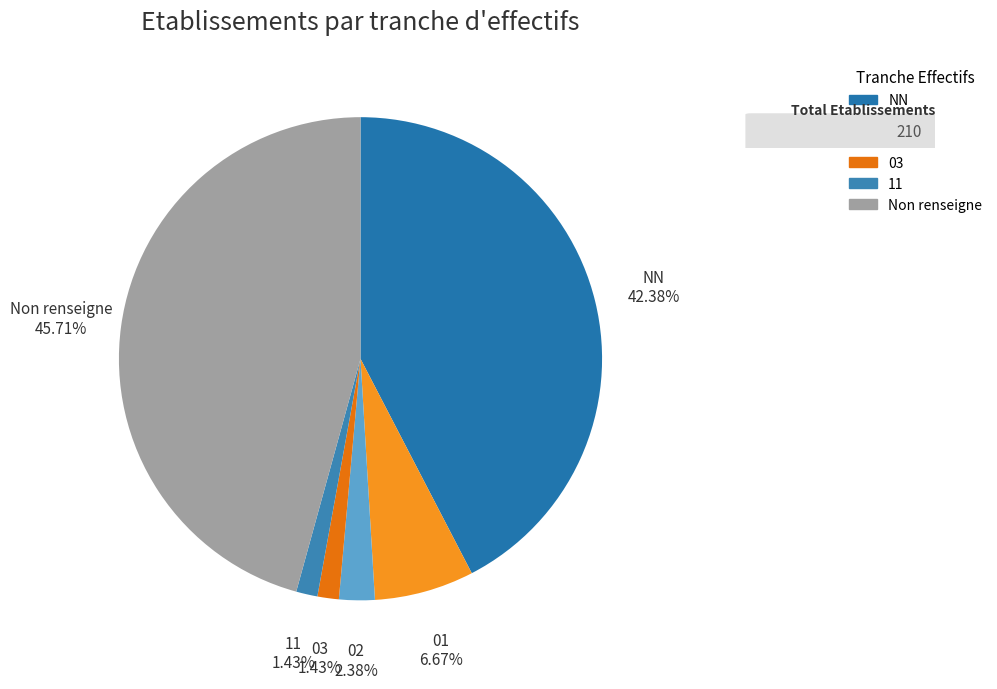

To the nearest percent, what is the difference between the 11 and 02 slice percentages?

1%